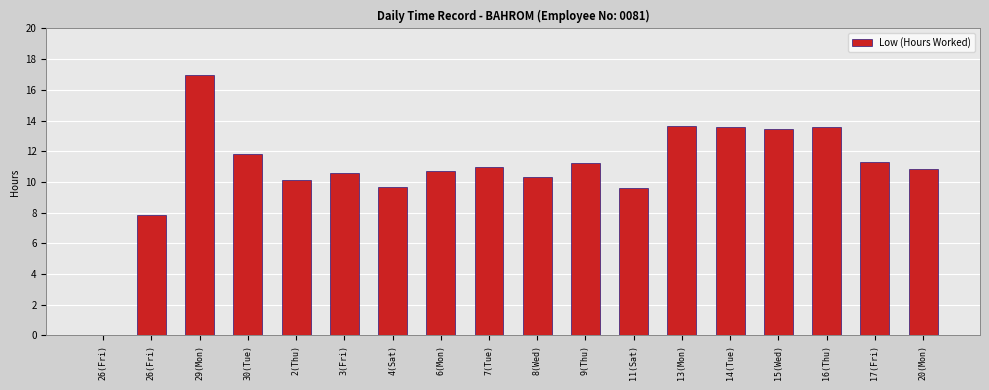

How many distinct data groups are displayed?

1